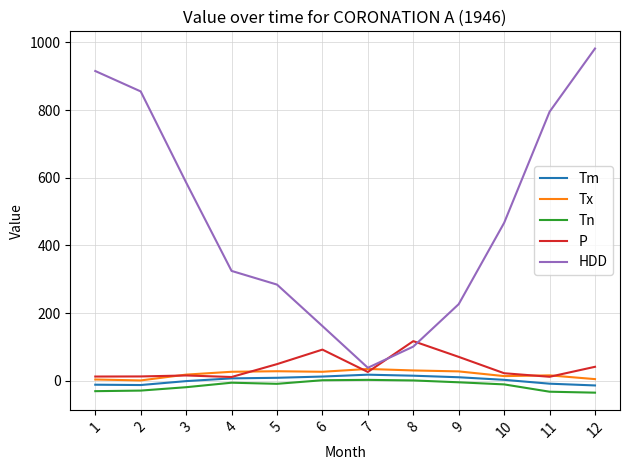

What is the sum of all Tn values?

-169.5